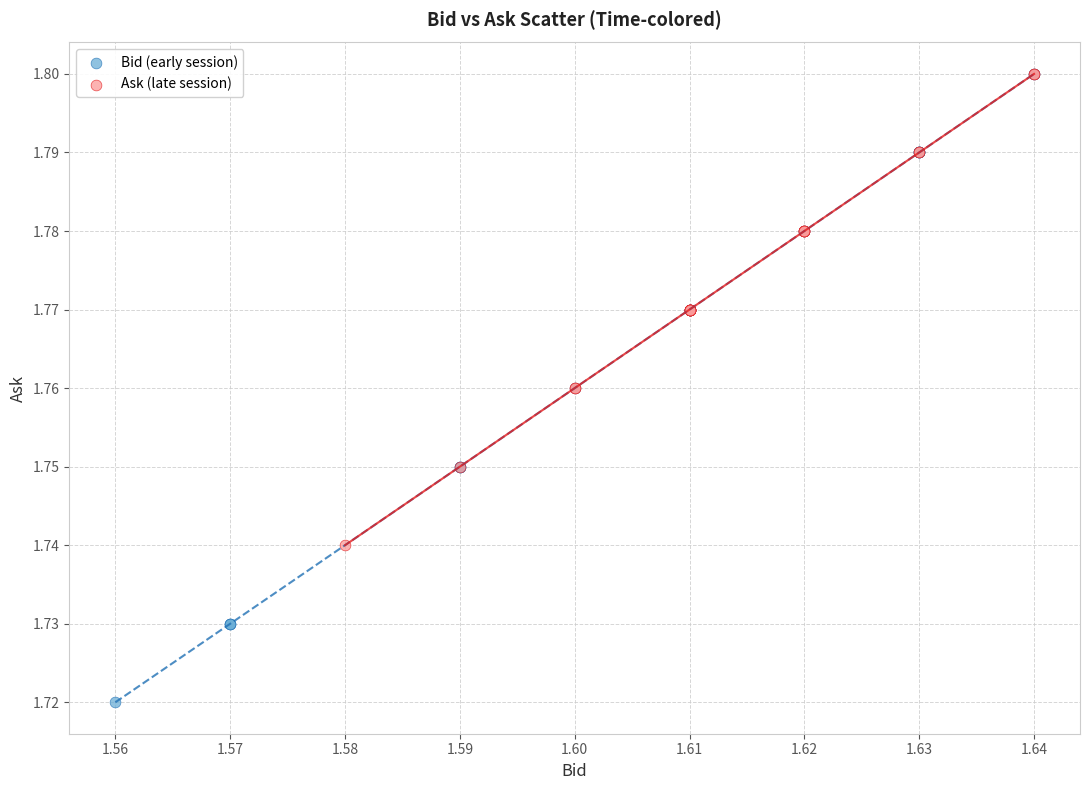

Which series has the widest spread of Y values?

Bid (early session)